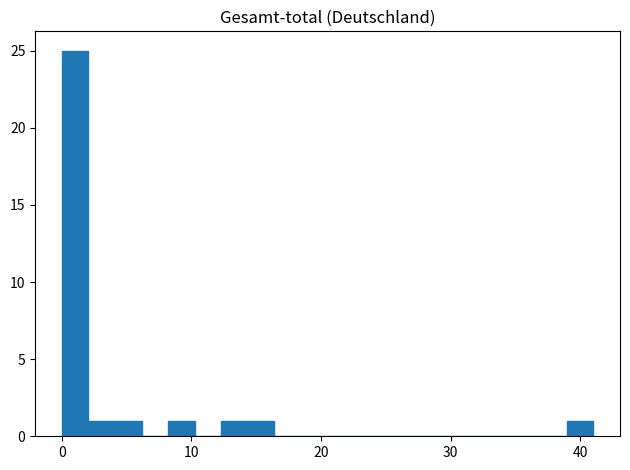

Read against the x-axis, roughly where is the centre of the tallest bar?

1